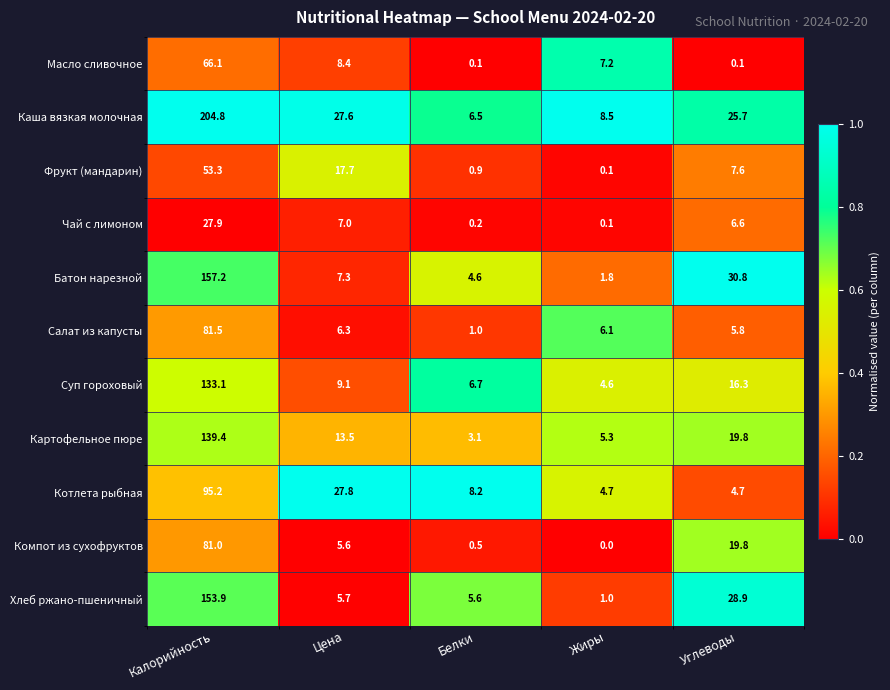

What is the sum of all Чай с лимоном values?

41.8